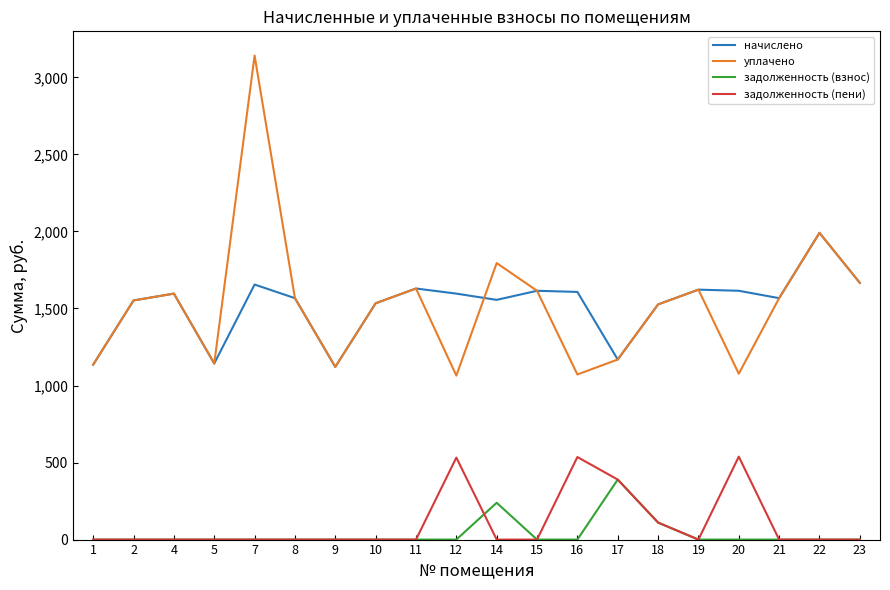

What is the greatest value displayed?

3141.8